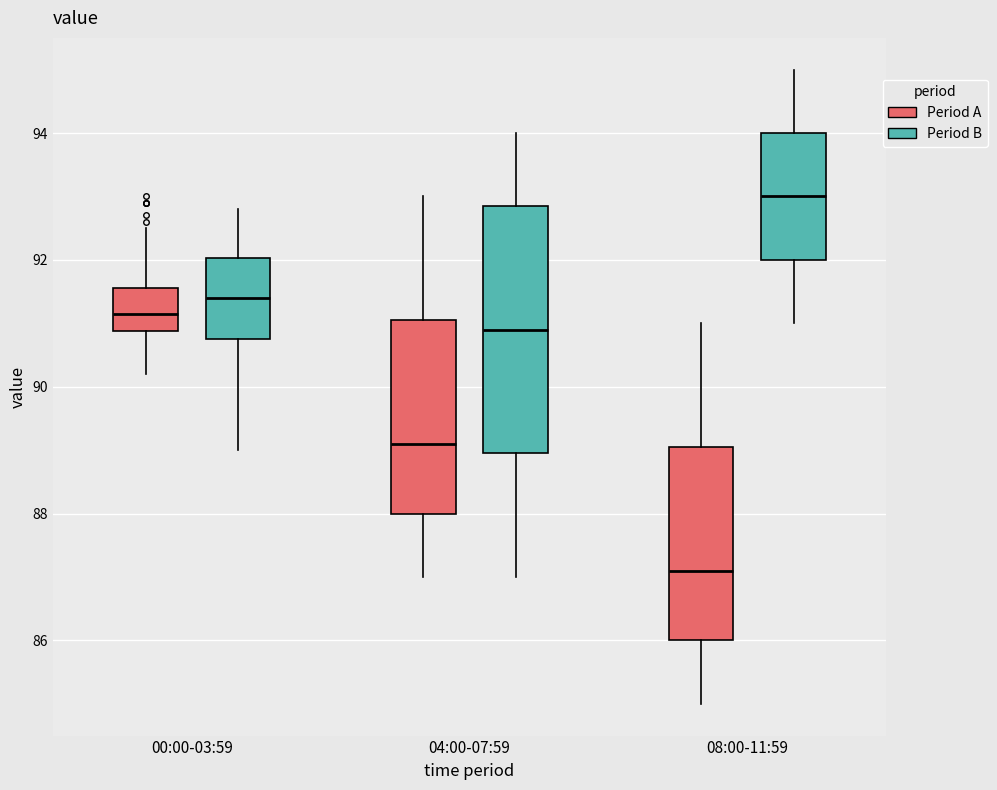

Comparing the boxes themselves (not the whiskers), which one is the tallest?

04:00-07:59 (Period B)